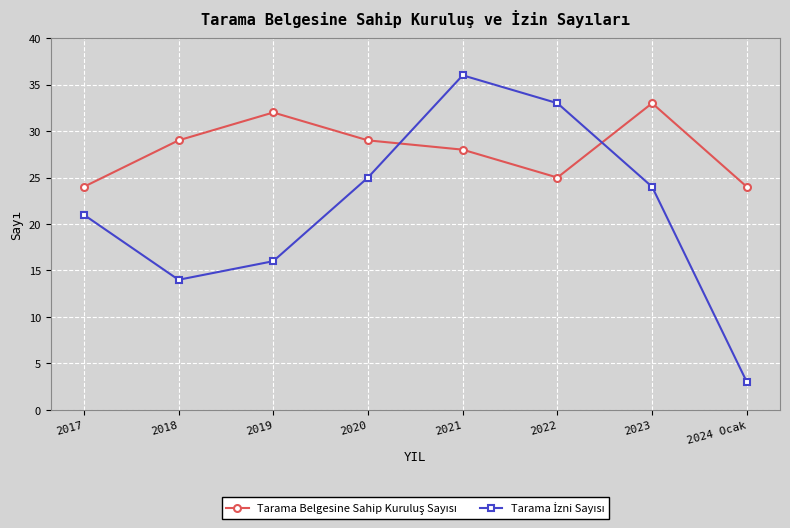

At which category does the chart reach its peak across all series?

2021